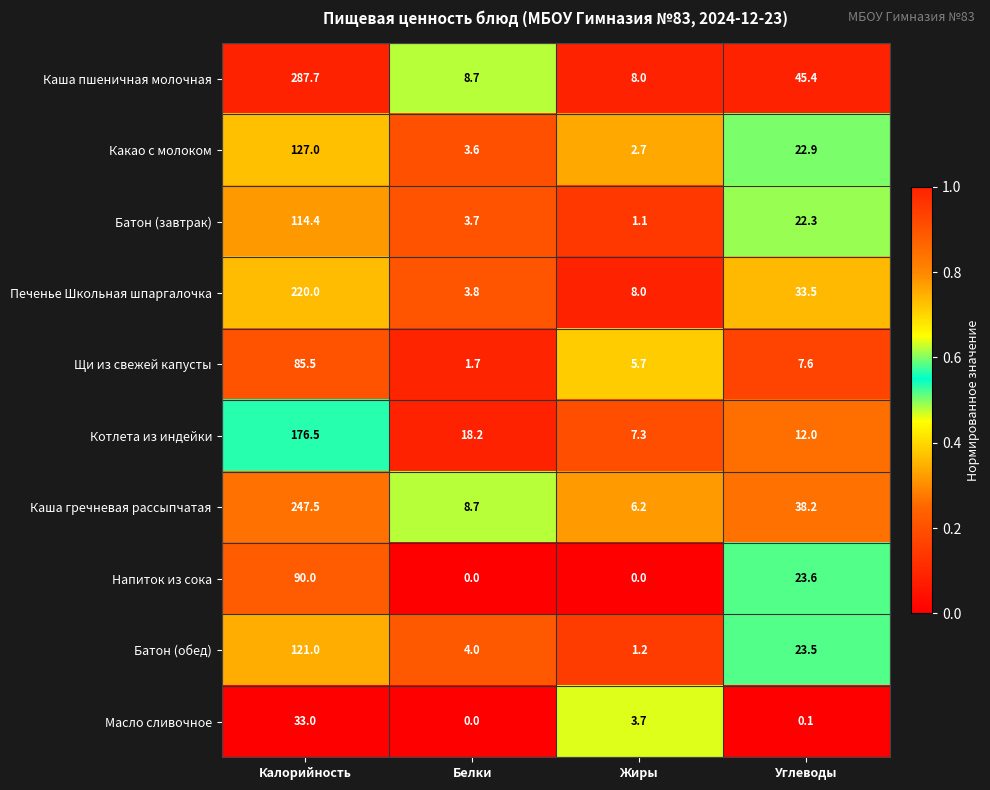

At which category does the chart reach its peak across all series?

Калорийность